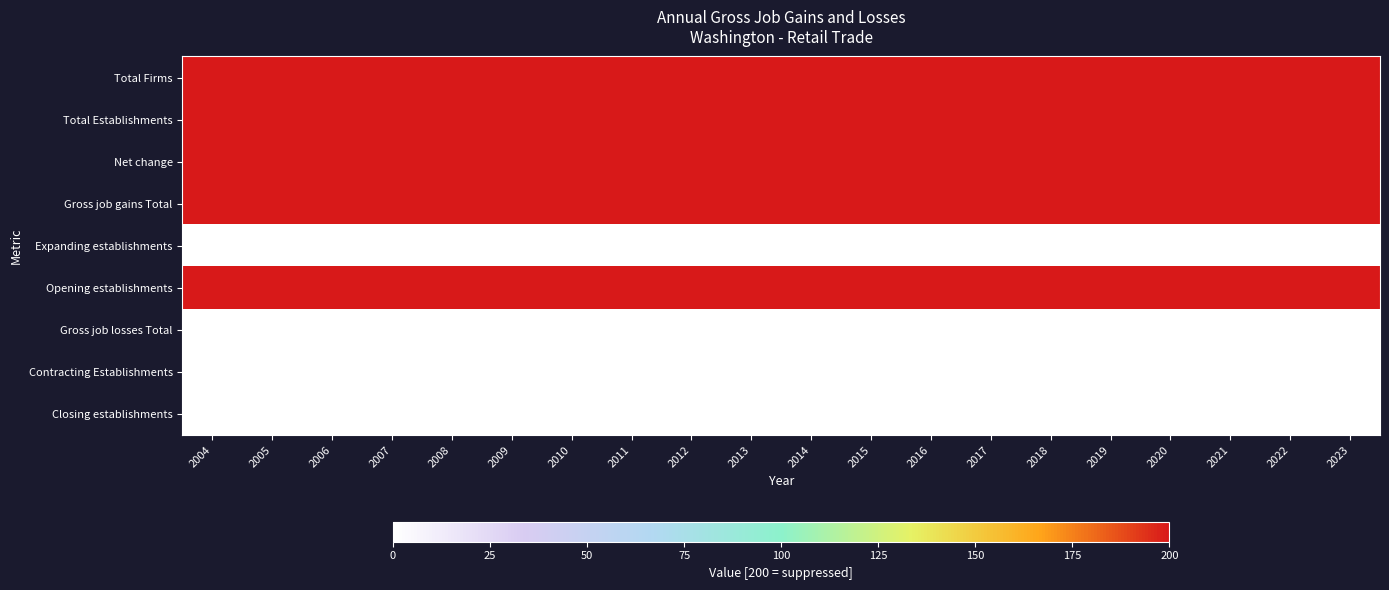

Which series has the largest total across all categories?

Total Firms